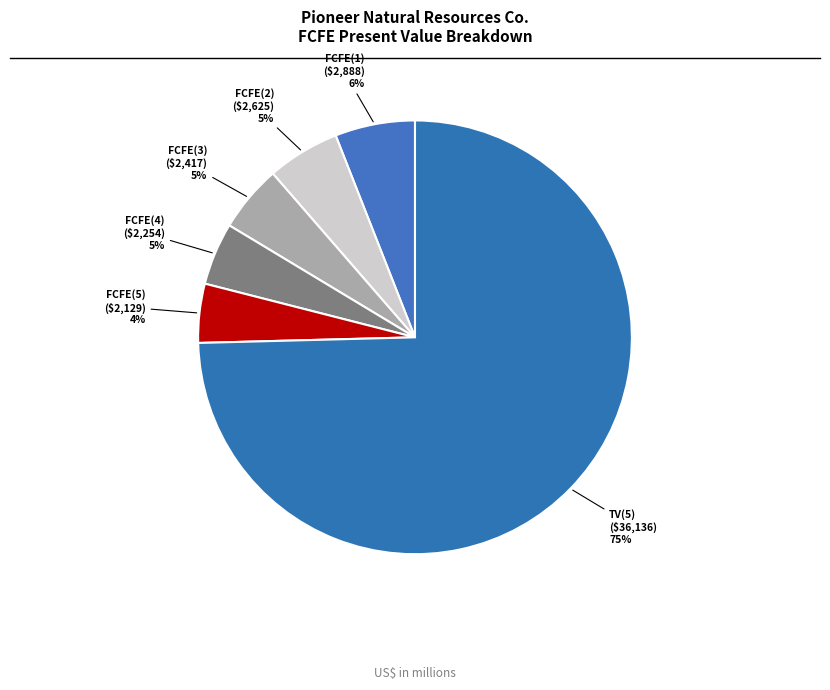

The FCFE(1) slice represents 6% of the pie. True or false?

True